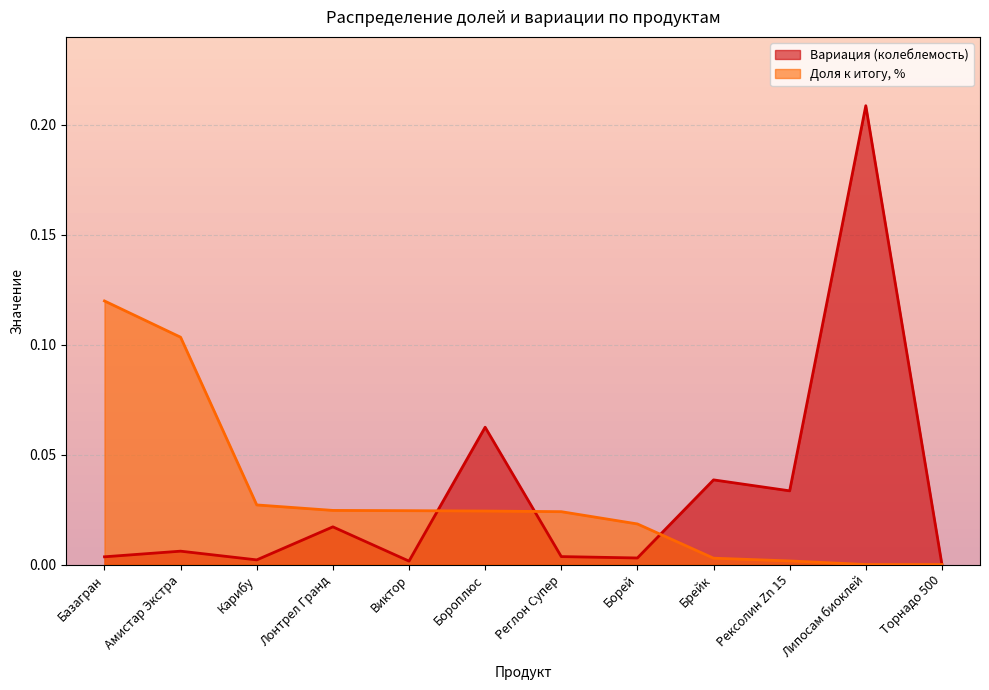

What is the sum of all Доля к итогу, % values?

0.4